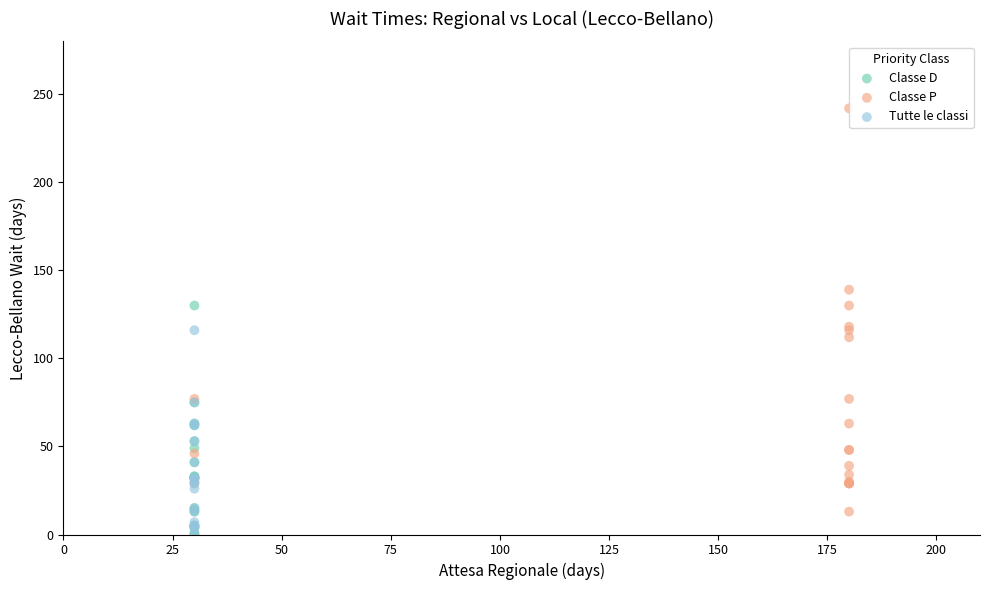

Which series has the largest Y range (max minus min)?

Classe P